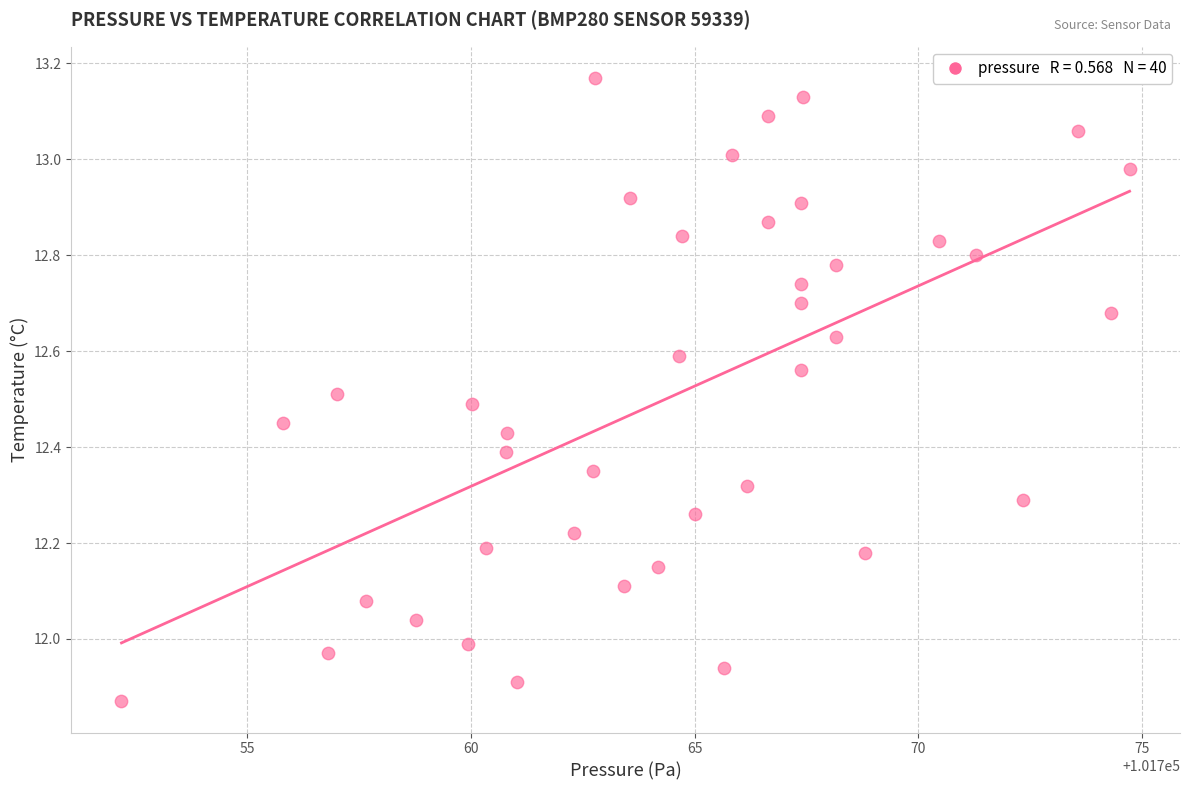

What is the range of Y values (max minus min)?

1.3